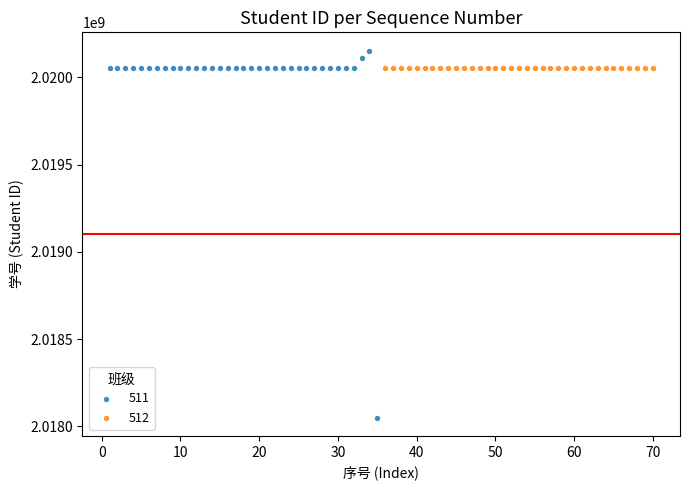

What are all the series names shown in the legend?

511, 512